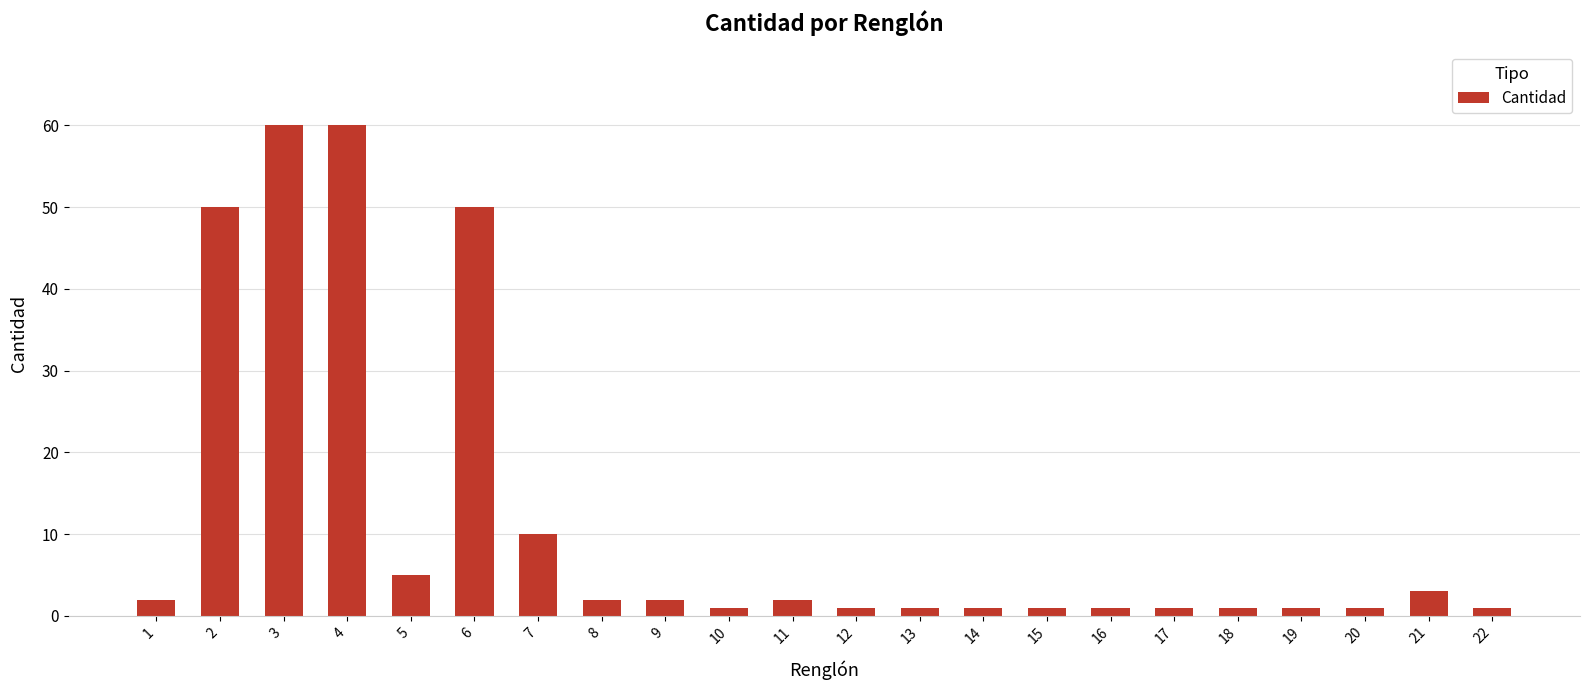

What is the change in value from 2 to 21?

-47